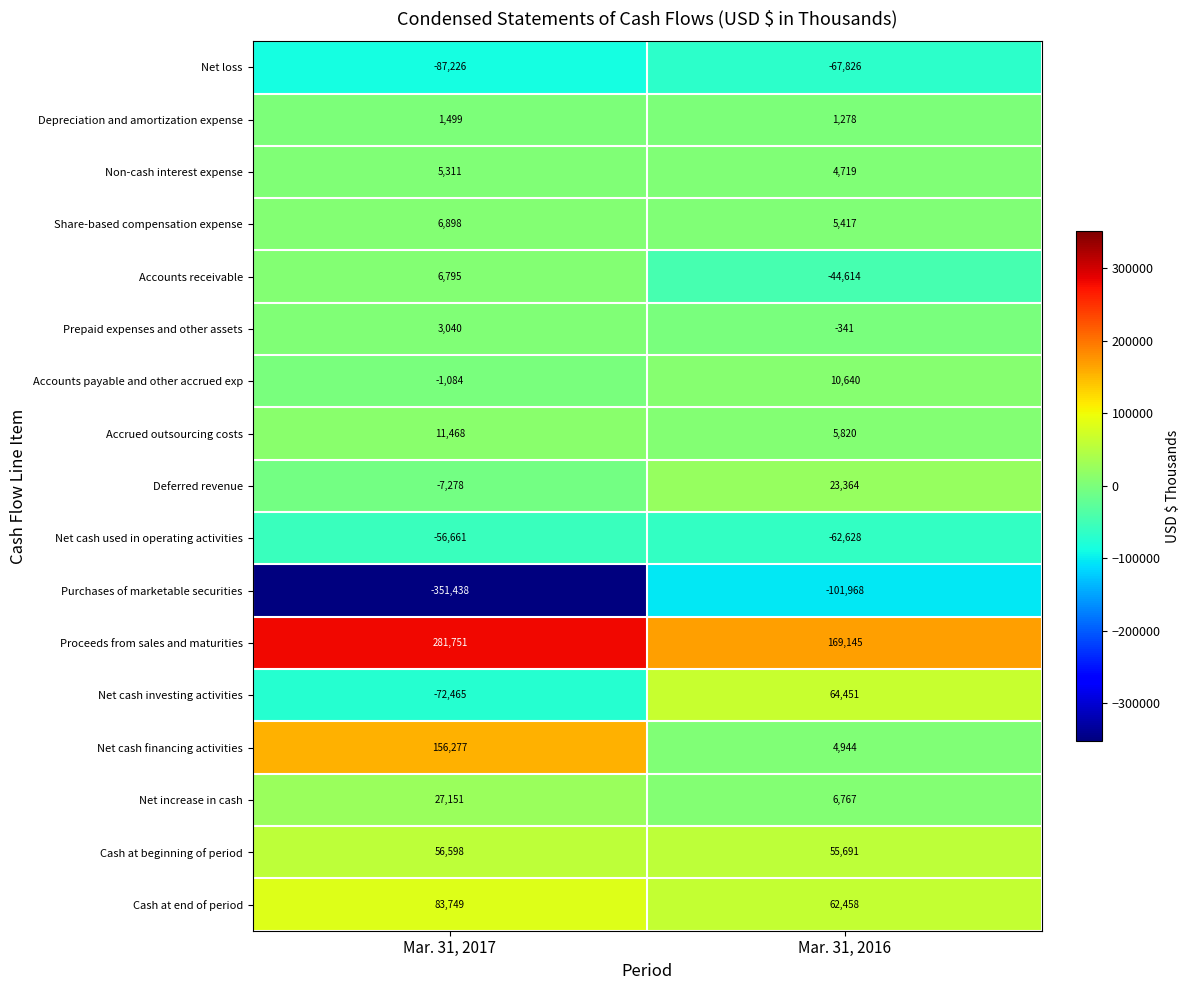

Which series changed the most between Mar. 31, 2017 and Mar. 31, 2016?

Purchases of marketable securities